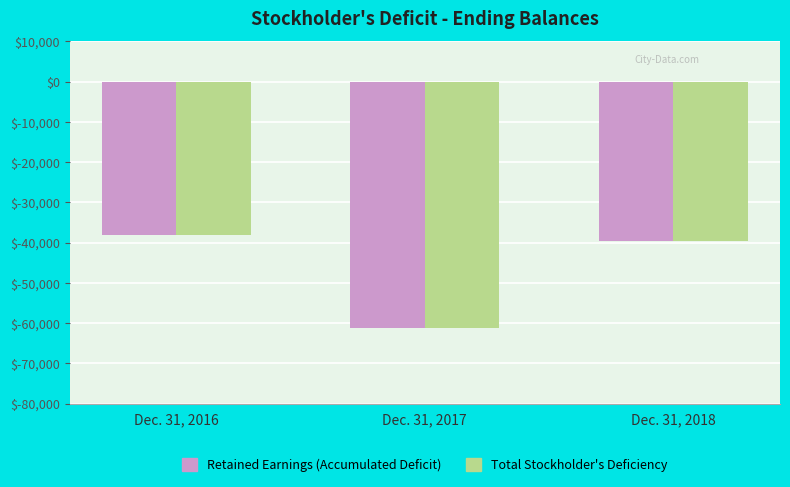

What are all the series names shown in the legend?

Retained Earnings (Accumulated Deficit), Total Stockholder's Deficiency